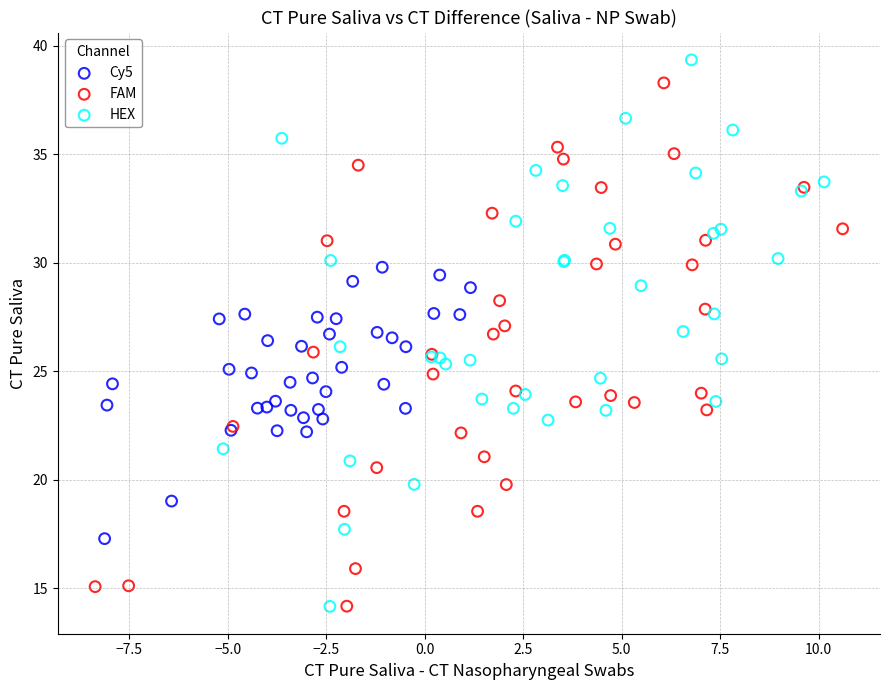

Which series has the widest spread of Y values?

HEX